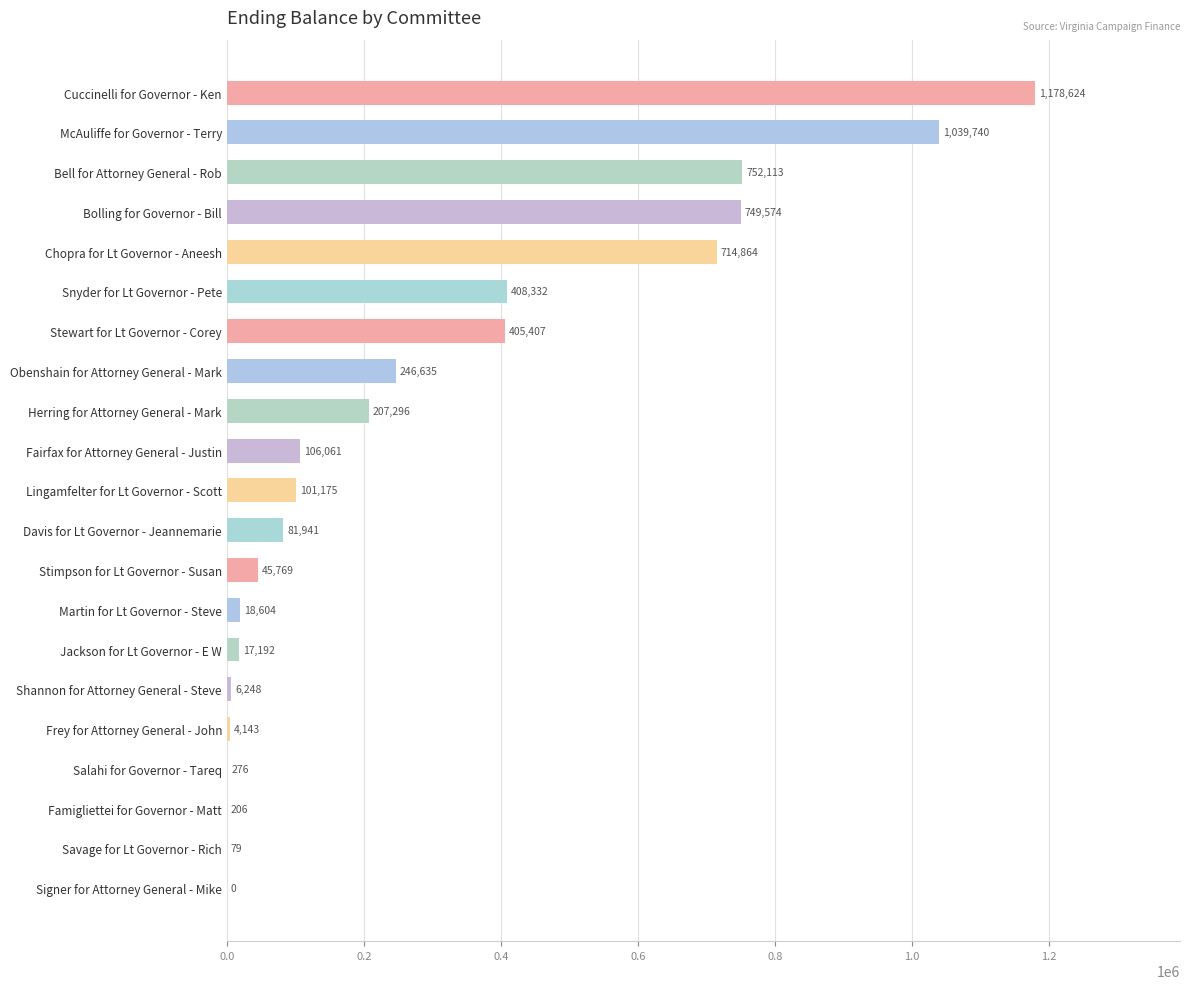

What is the sum of the values at McAuliffe for Governor - Terry and Martin for Lt Governor - Steve?

1058344